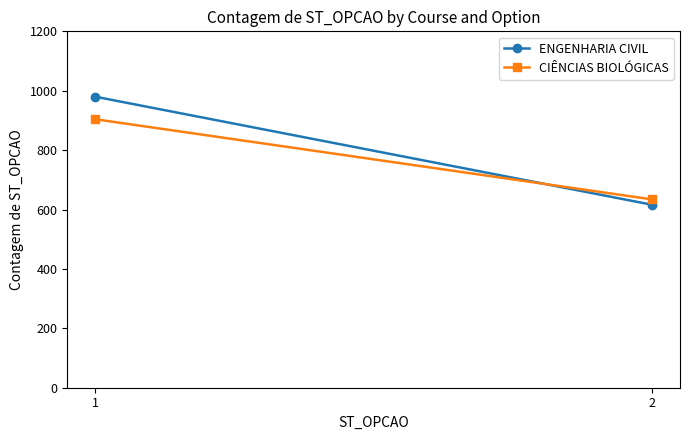

What is the value of the CIÊNCIAS BIOLÓGICAS point at the 1st from the left?

904